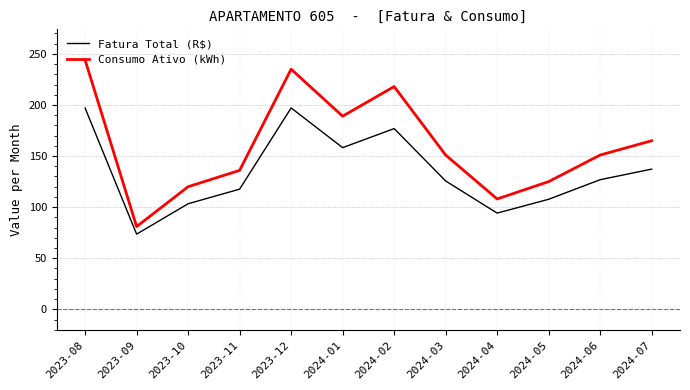

What is the difference between the Fatura Total (R$) values at 2024-07 and 2024-04?

43.0